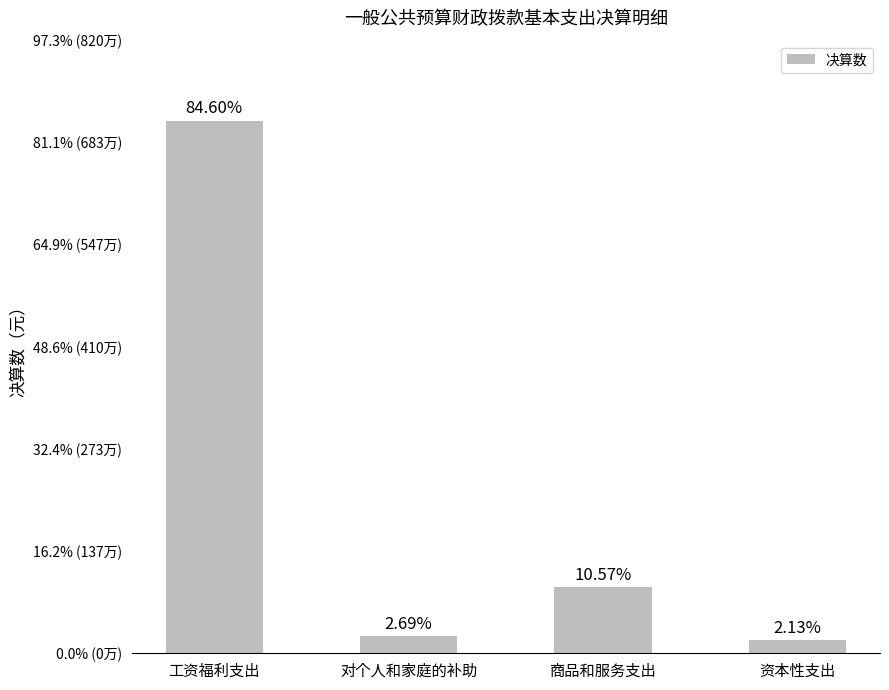

Where does the data first go above 891081?

工资福利支出